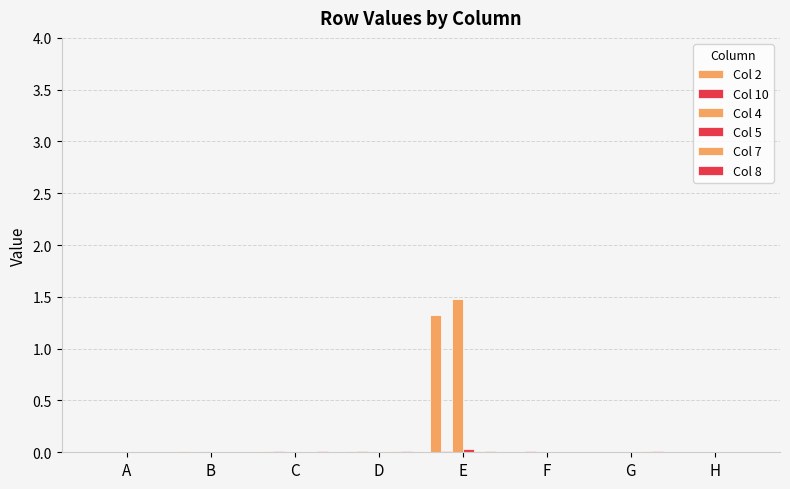

The Col 4 series shows 0.0 at C. True or false?

False